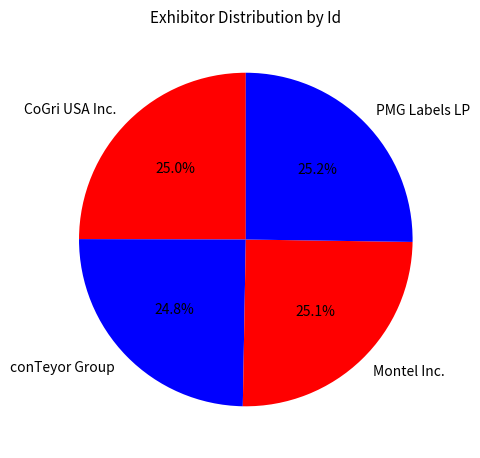

Is it true that Montel Inc. is 25% of the pie?

True